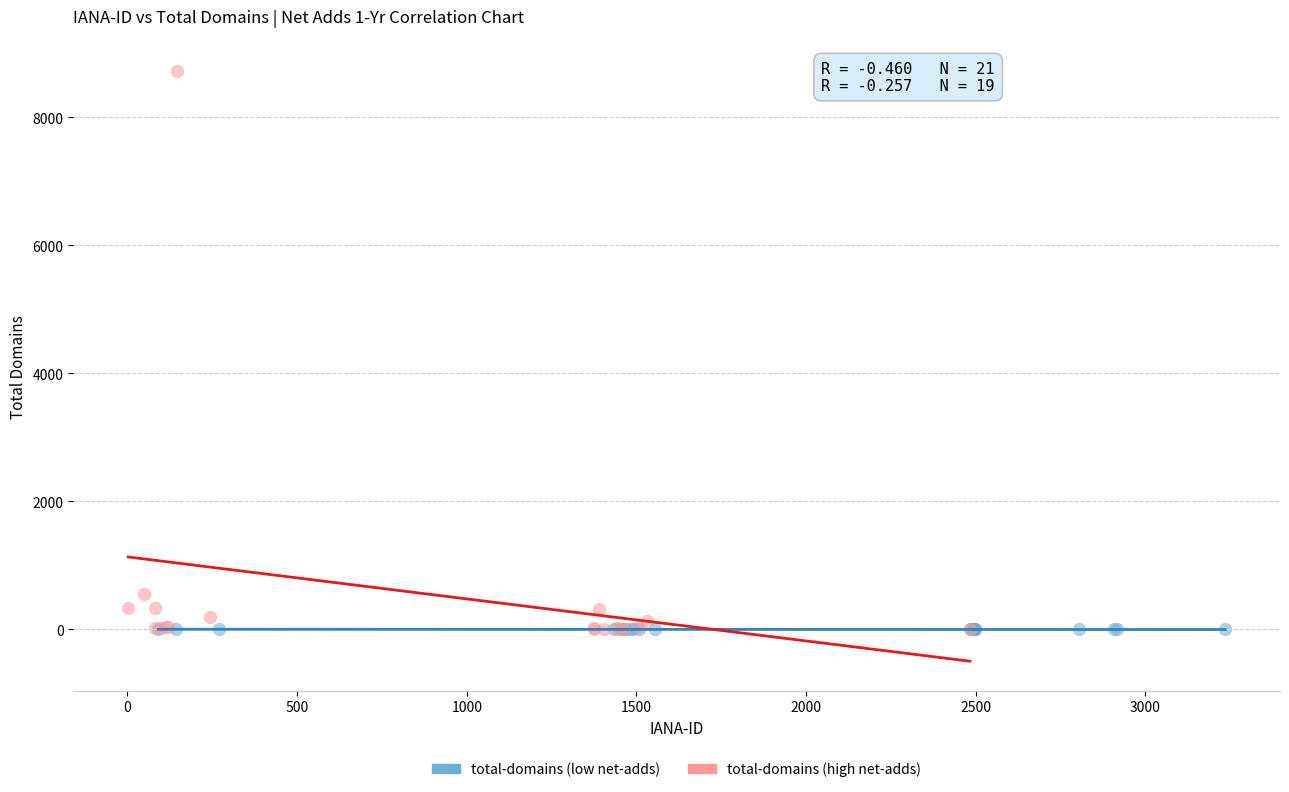

Which series reaches the maximum Y coordinate?

total-domains (high net-adds)